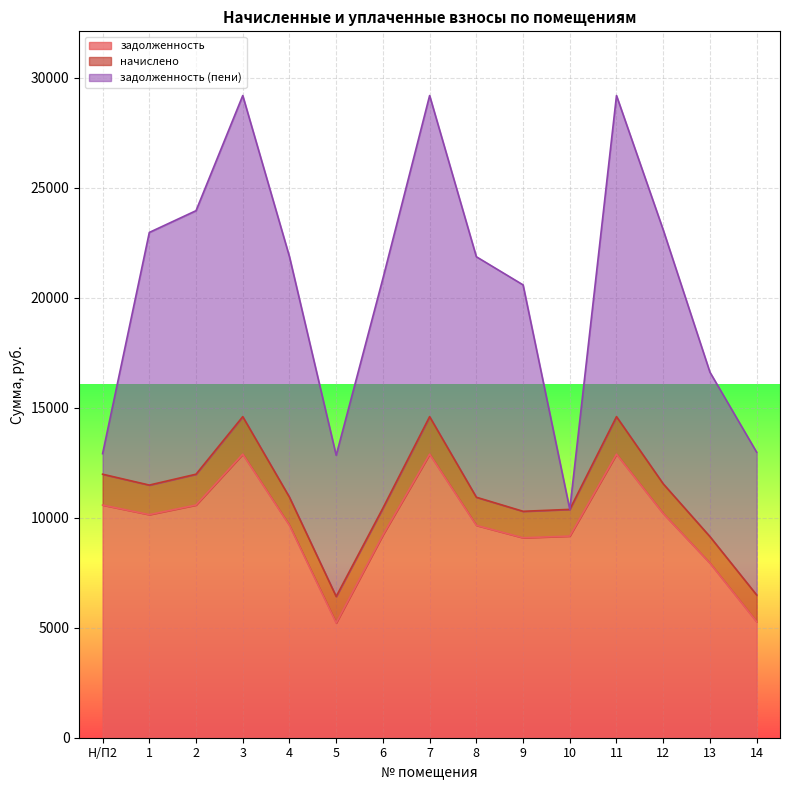

Which series ends up on top after the final intersection of задолженность (пени) and задолженность?

задолженность (пени)